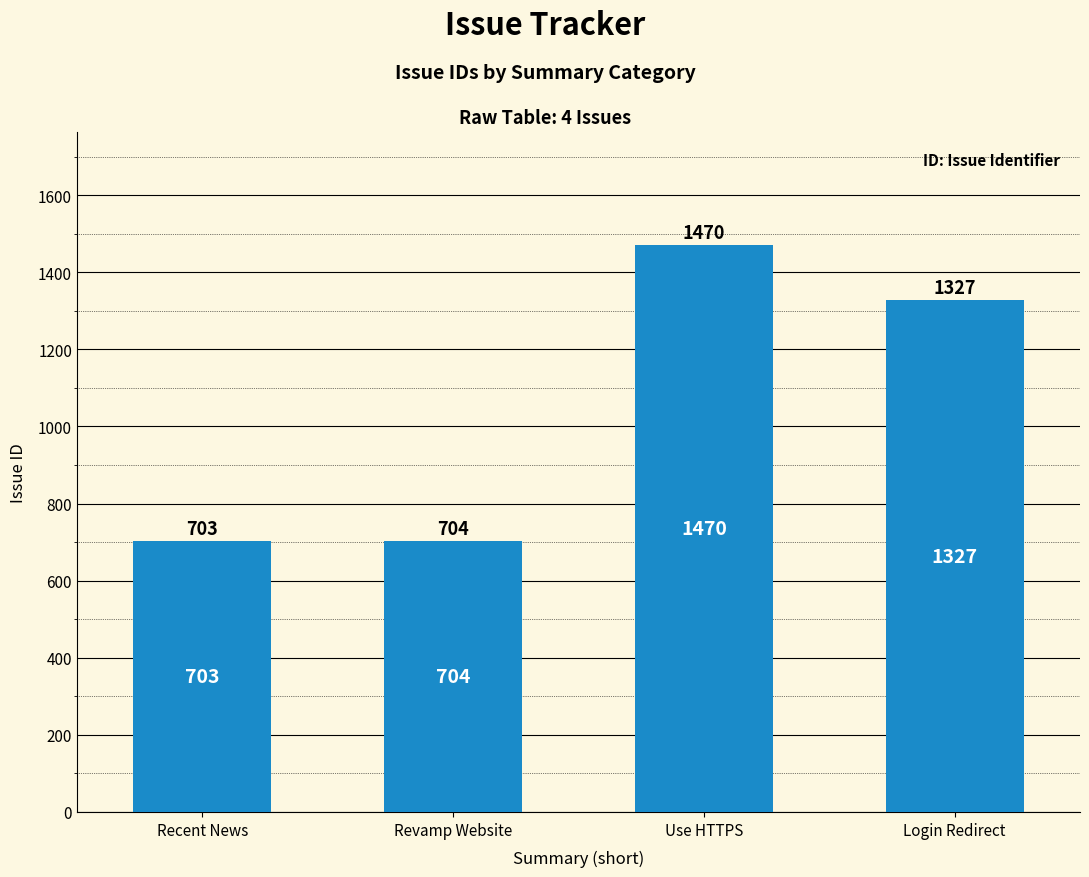

What is the label of the 4th bar from the right?

Recent News